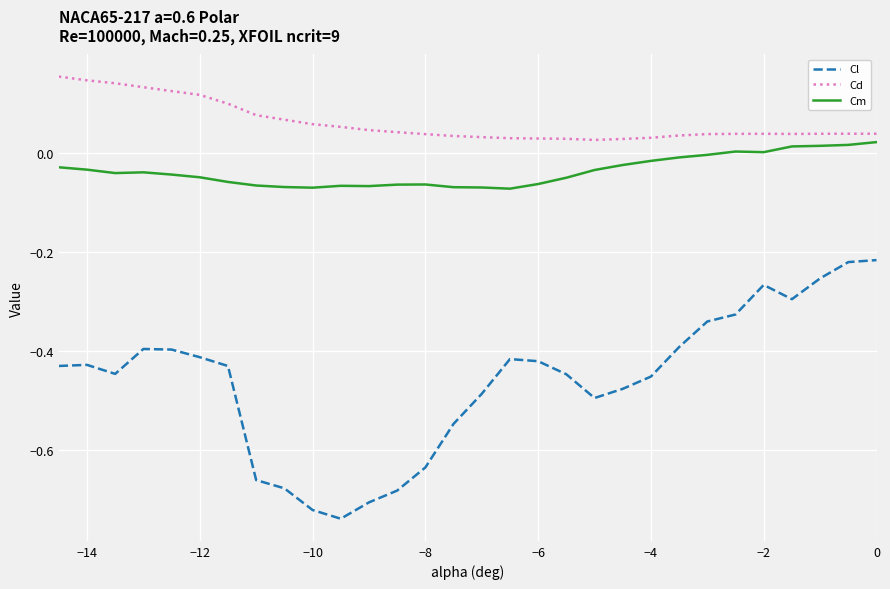

True or false: Cl and Cm cross at least once.

False